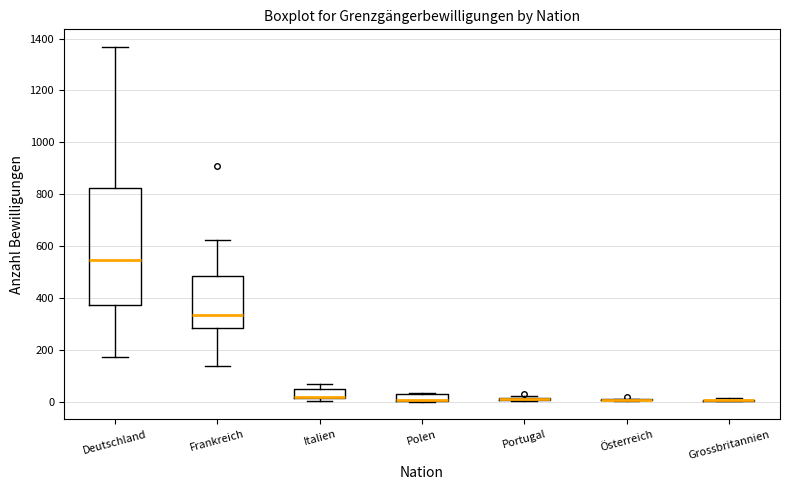

Where is the upper edge of the box for Deutschland on the y-axis? The values are not printed on the chart, so give them approximately, as read against the axis.

820